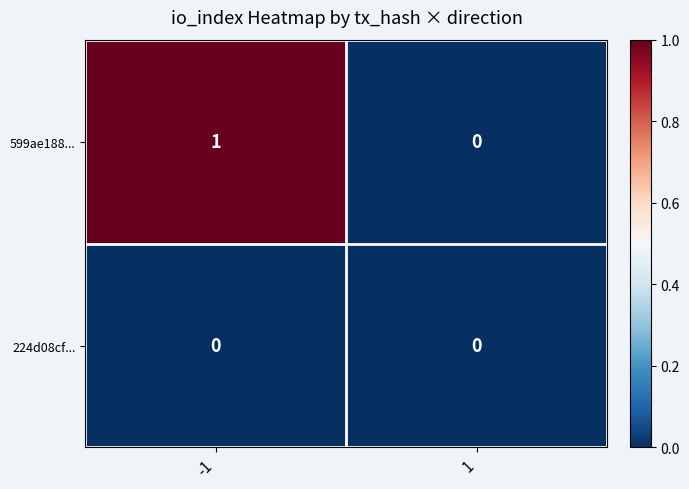

The value of 599ae188... at -1 is 1. True or false?

True